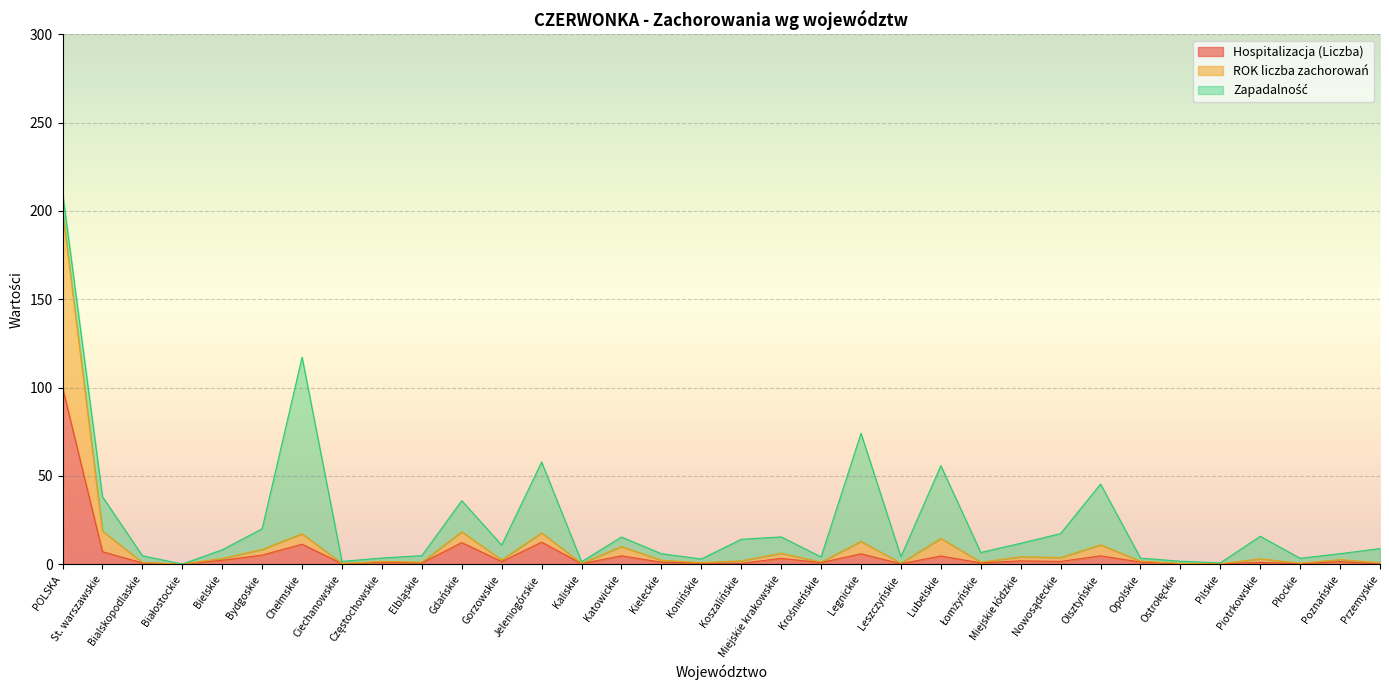

At which category is the sum across all series the highest?

POLSKA